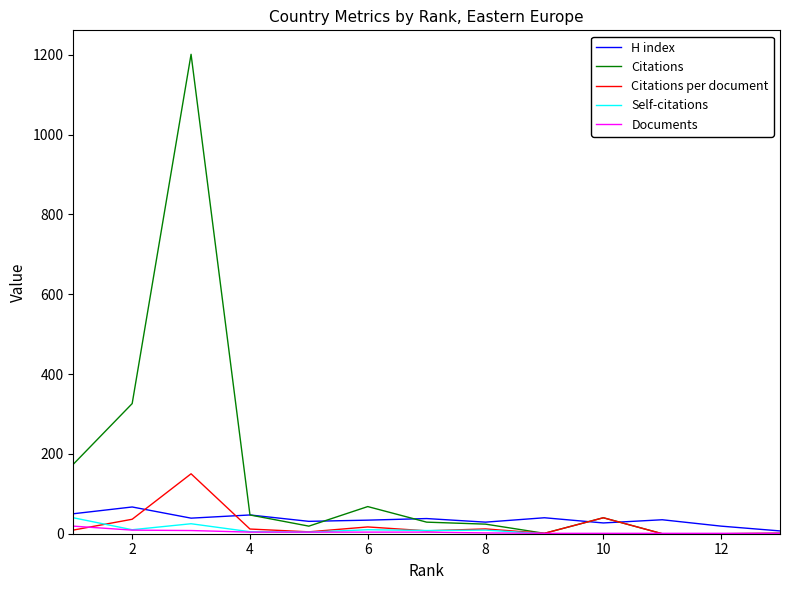

Which series has the widest spread of values?

Citations